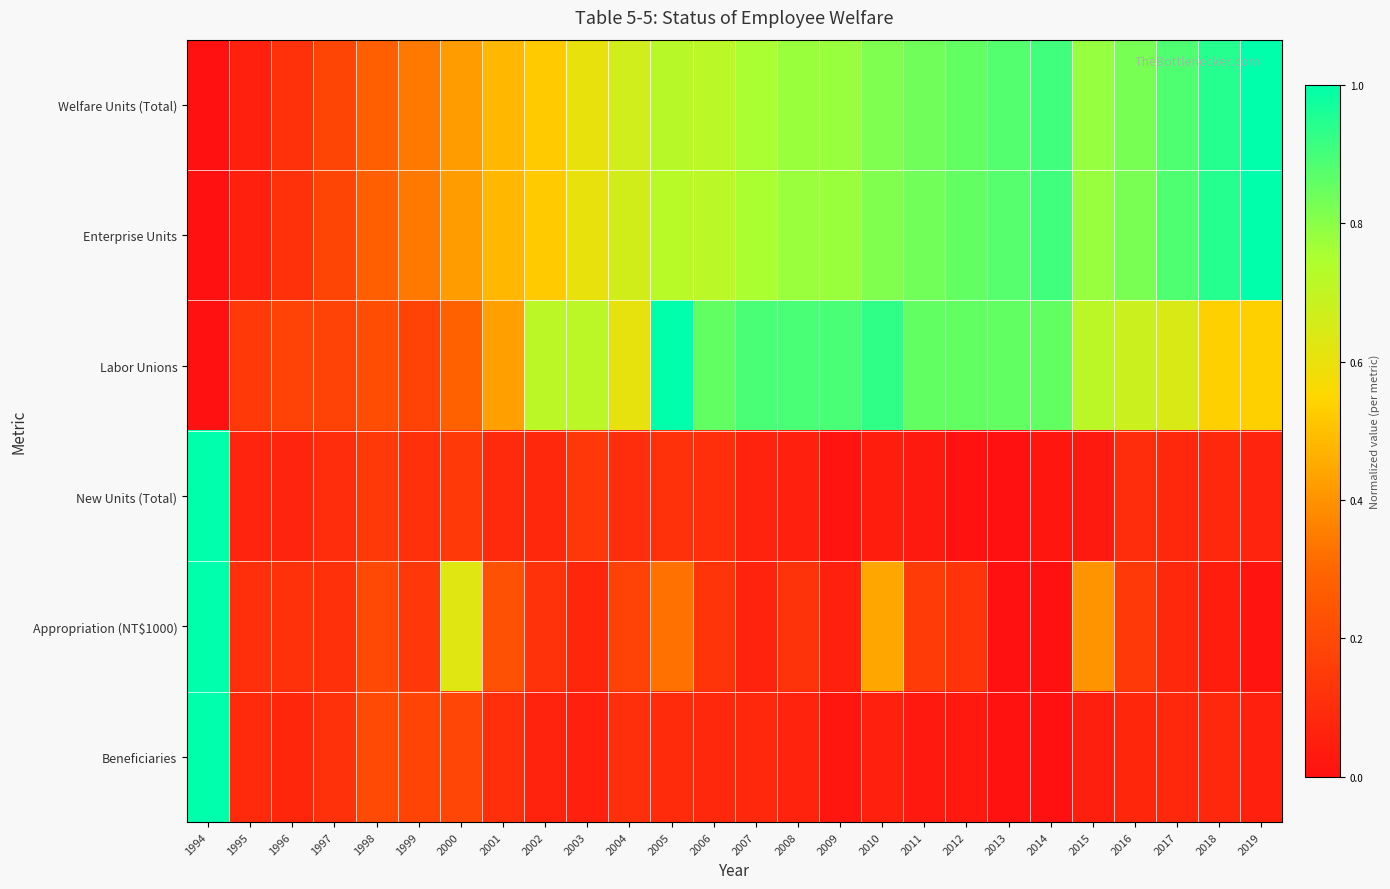

At how many categories does at least one series exceed 0?

26